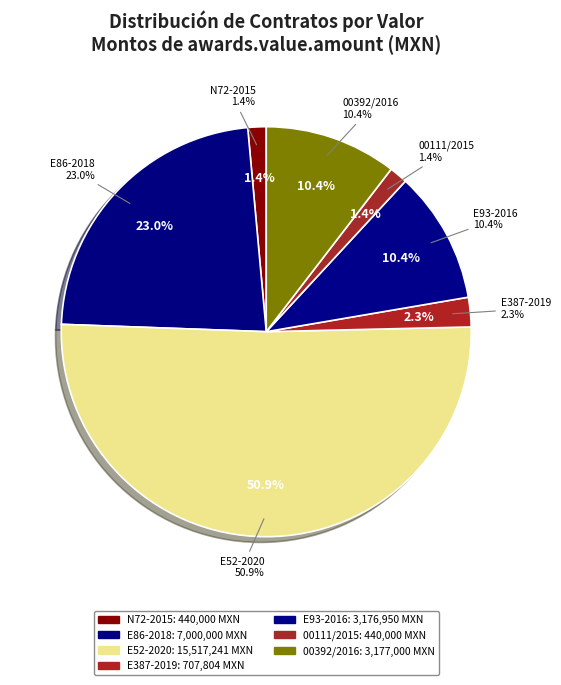

Is there a majority slice in this chart?

Yes